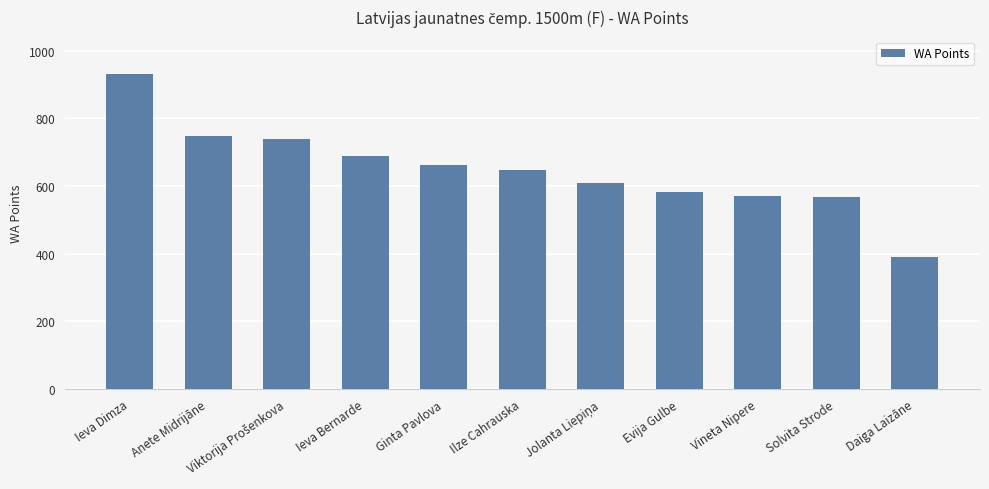

What value does the data have at Evija Gulbe?

582